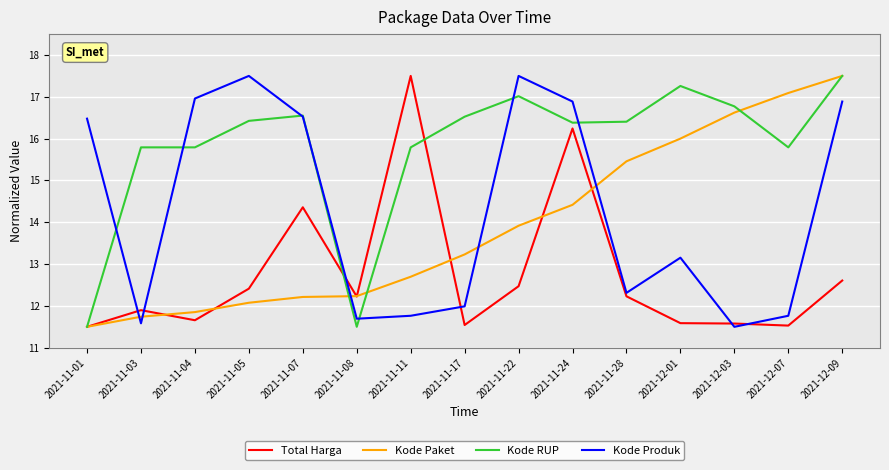

Where does the Kode RUP series first go above 16?

2021-11-05